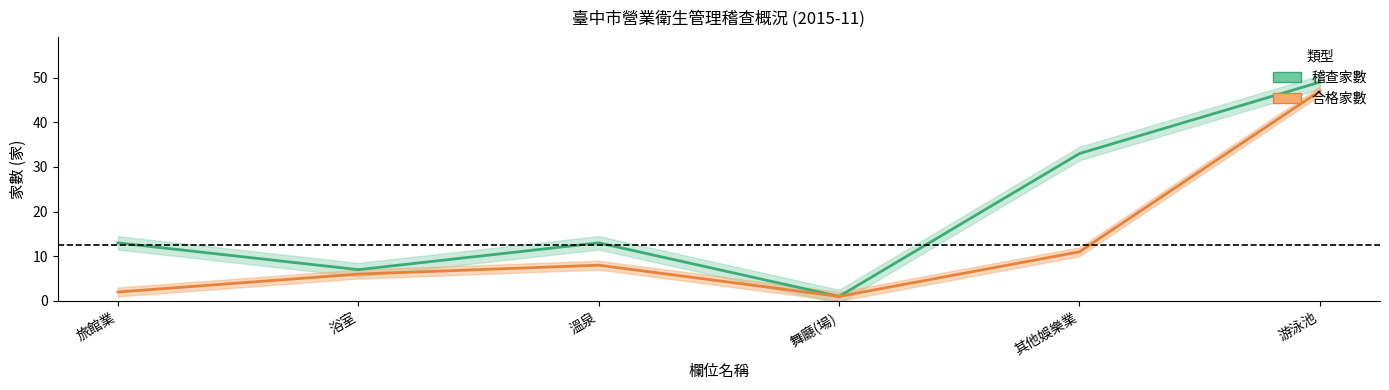

Where is the first local minimum for 合格家數?

舞廳(場)